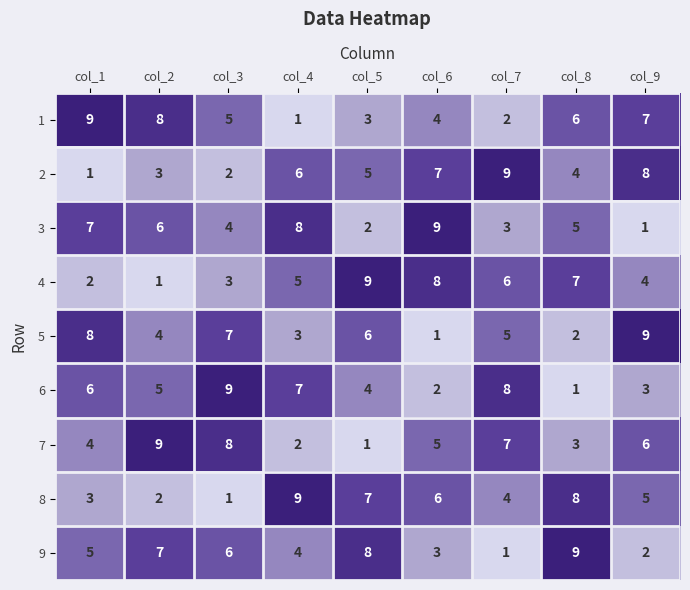

Between col_3 and col_5, which series saw the biggest shift?

7